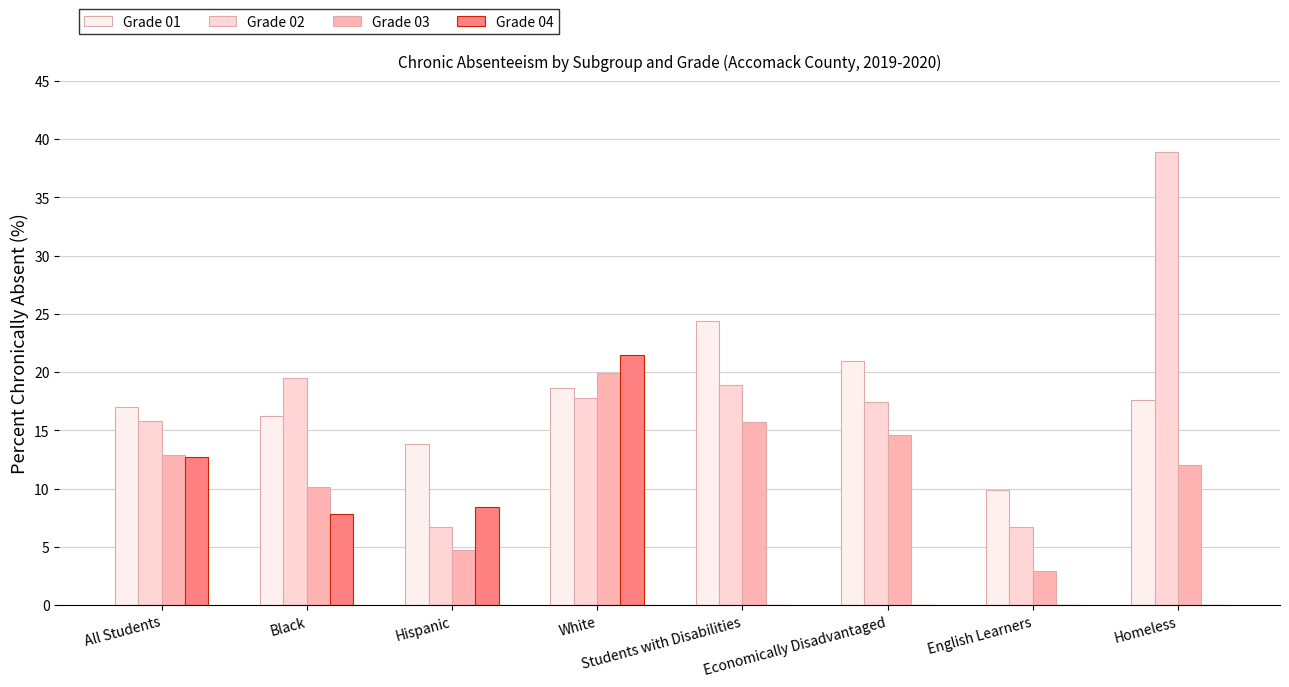

What are all the series names shown in the legend?

Grade 01, Grade 02, Grade 03, Grade 04